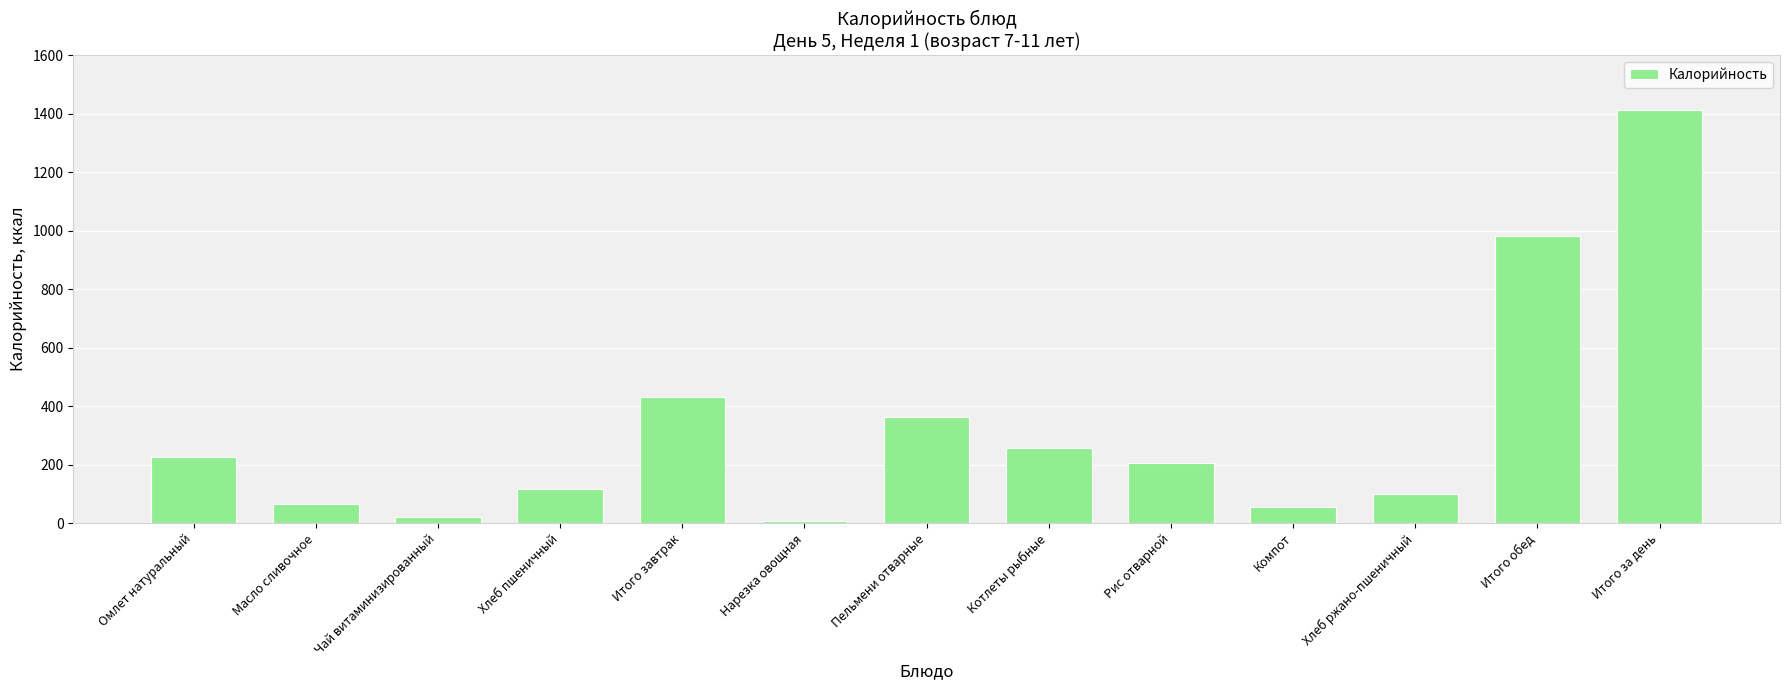

What is the sum of all values?

4236